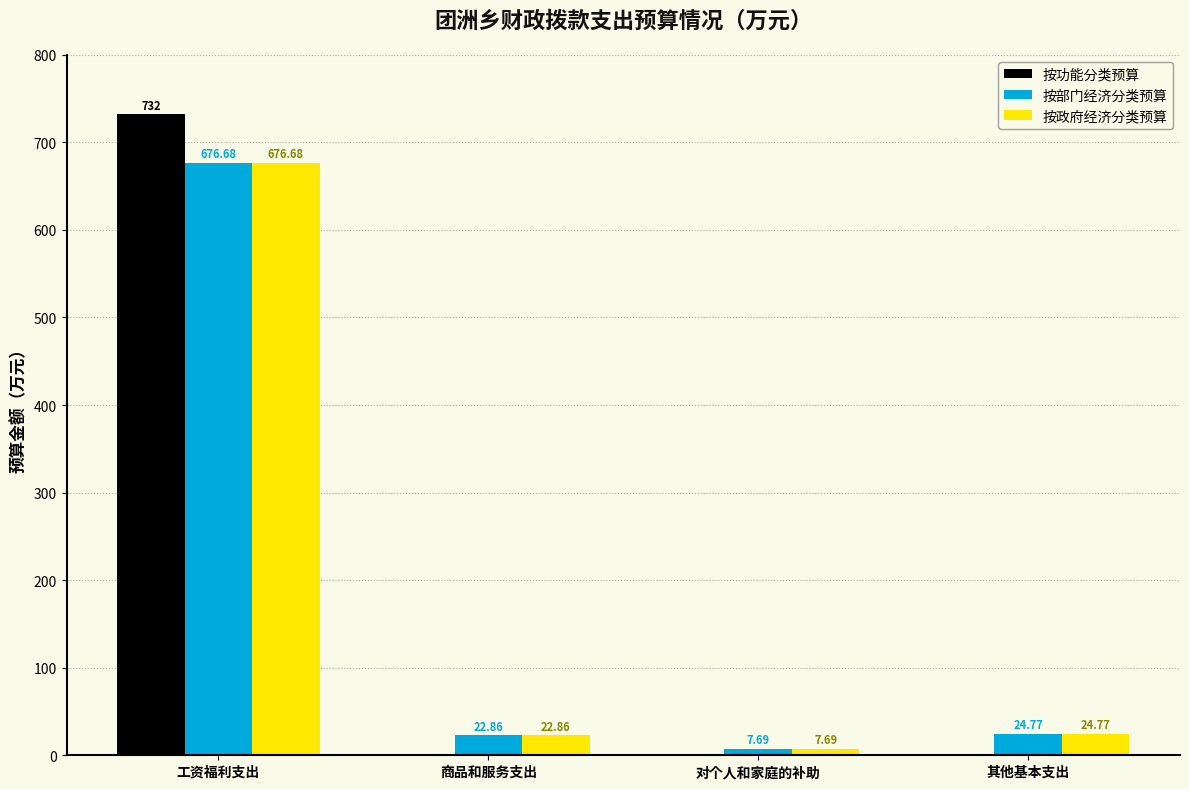

Which series changed the most between 工资福利支出 and 商品和服务支出?

按功能分类预算